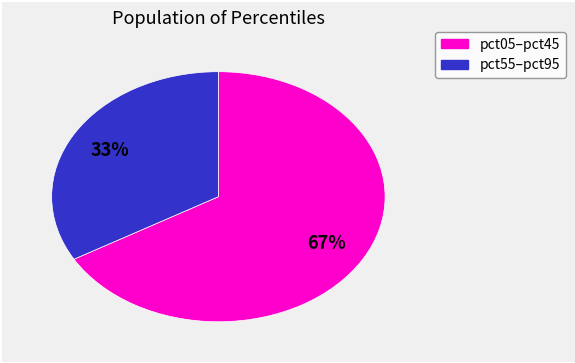

How many slices are in this pie chart?

2